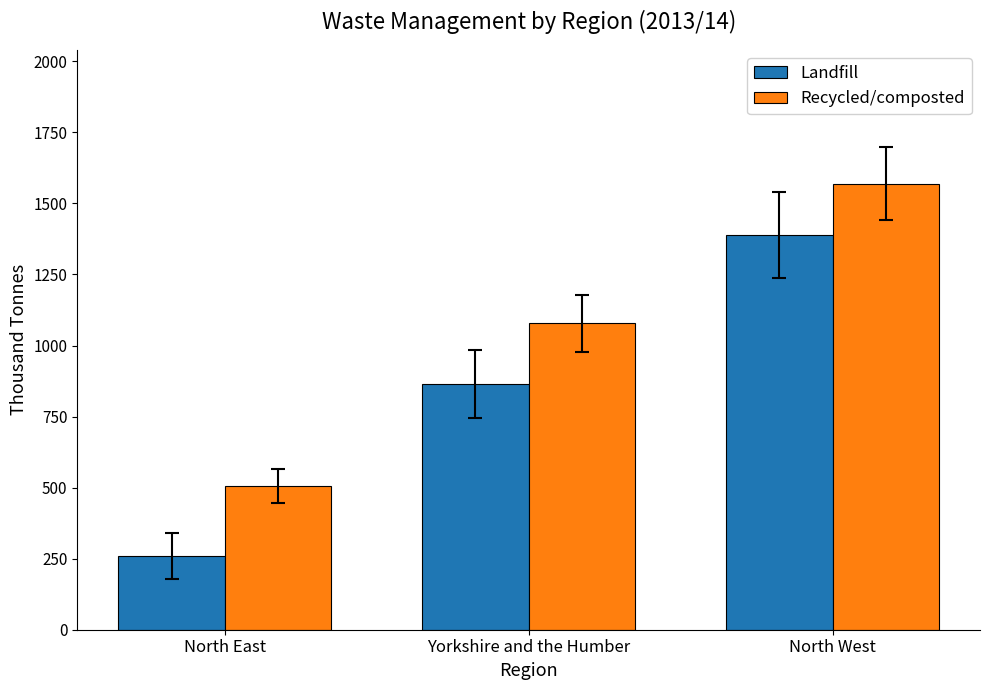

Reading left to right, what are all the values shown in this chart?

Landfill: North East=259.6	Yorkshire and the Humber=863.9	North West=1389.2
Recycled/composted: North East=505.4	Yorkshire and the Humber=1078.6	North West=1570.1